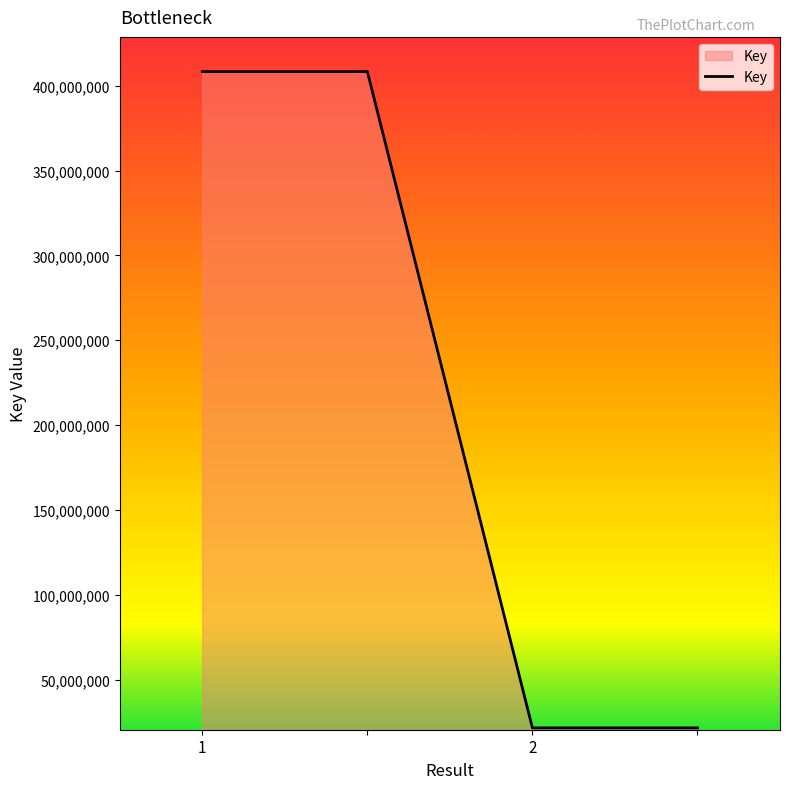

How many lines are shown in the chart?

1